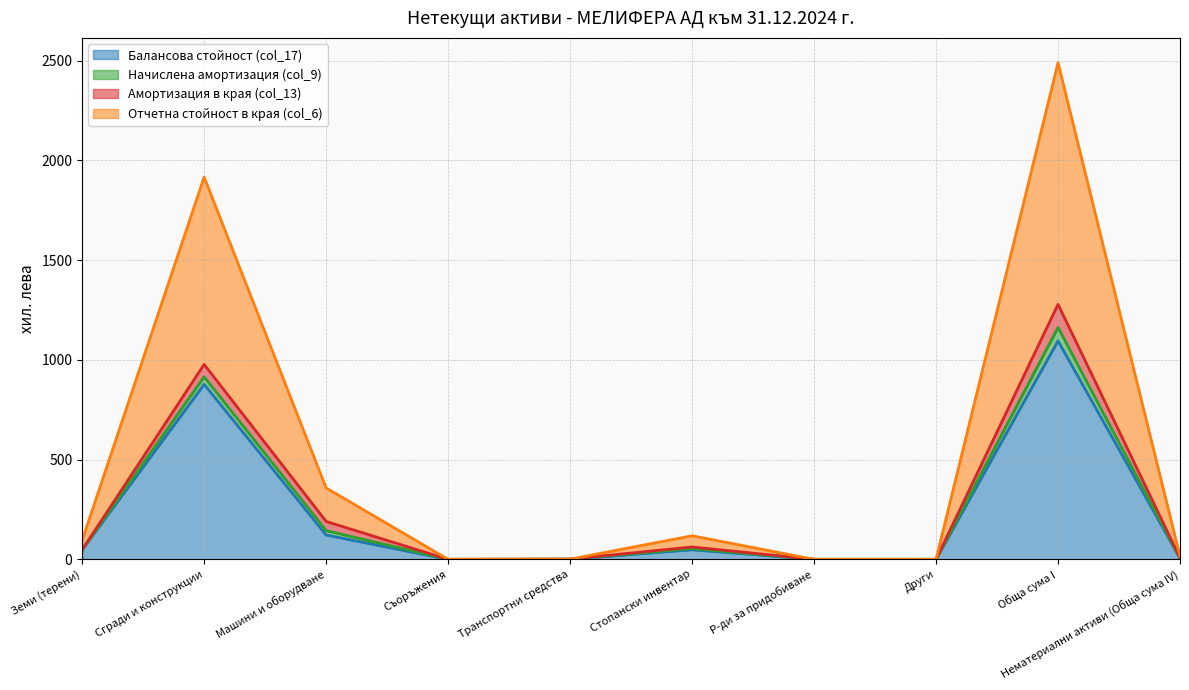

How many data points in Отчетна стойност в края (col_6) are above 96?

4